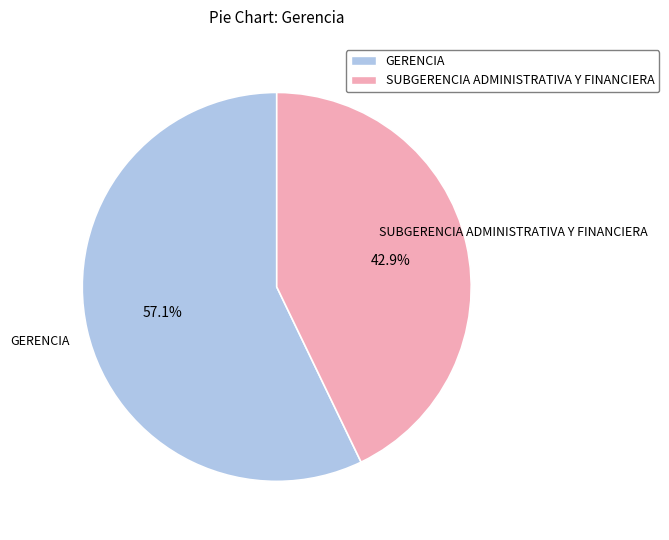

Which category has the biggest portion of the pie?

GERENCIA